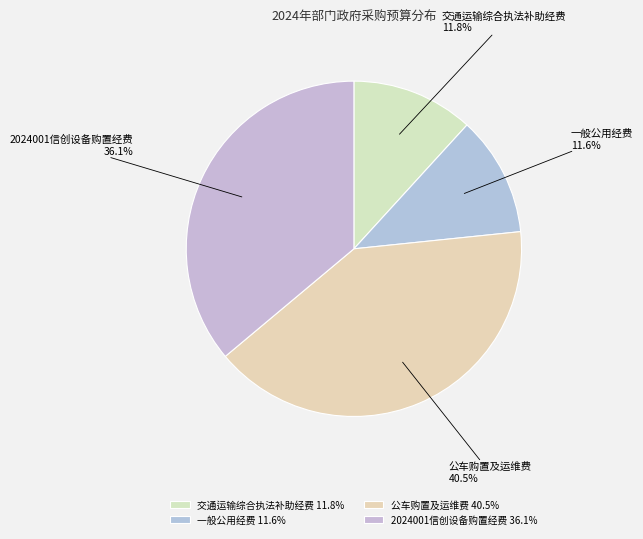

Is there any slice that represents more than half of the pie?

No